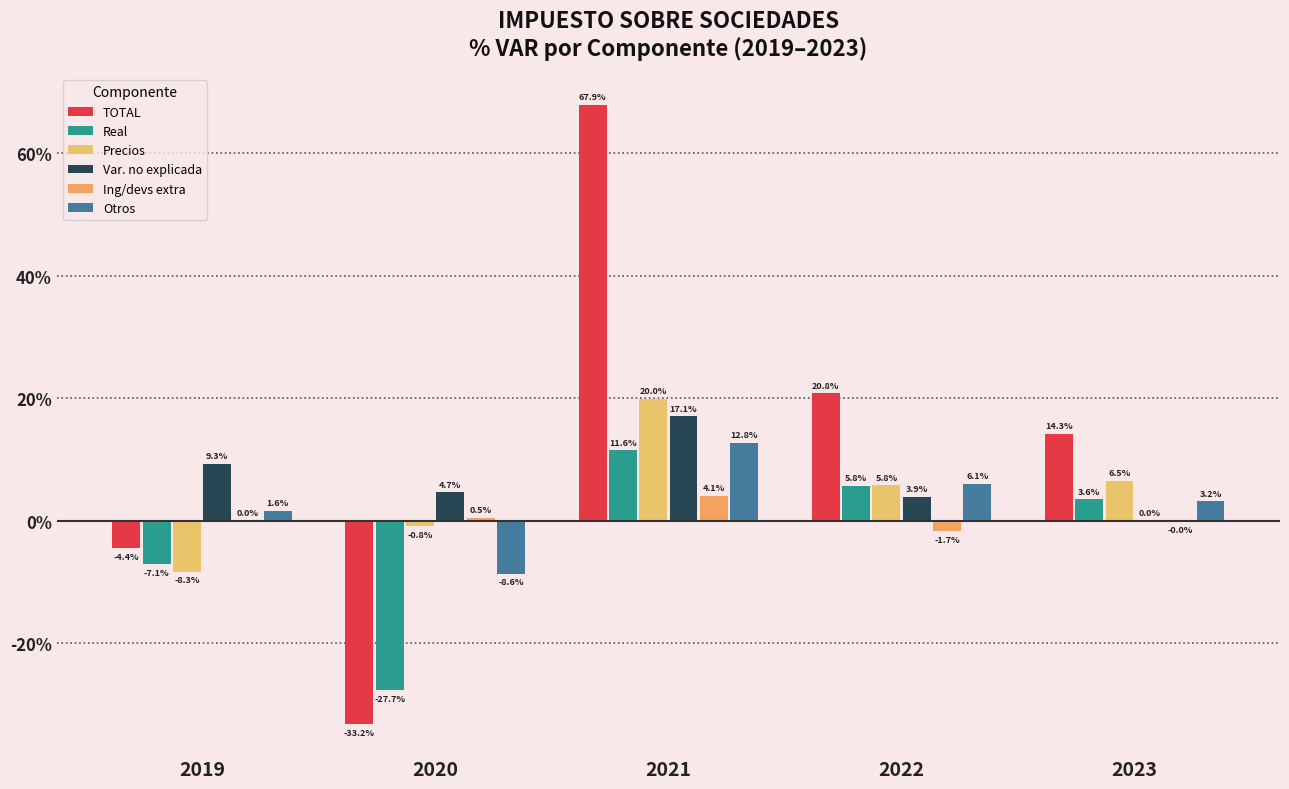

Rank the series at 2023 from lowest to highest value.

Ing/devs extra, Var. no explicada, Otros, Real, Precios, TOTAL